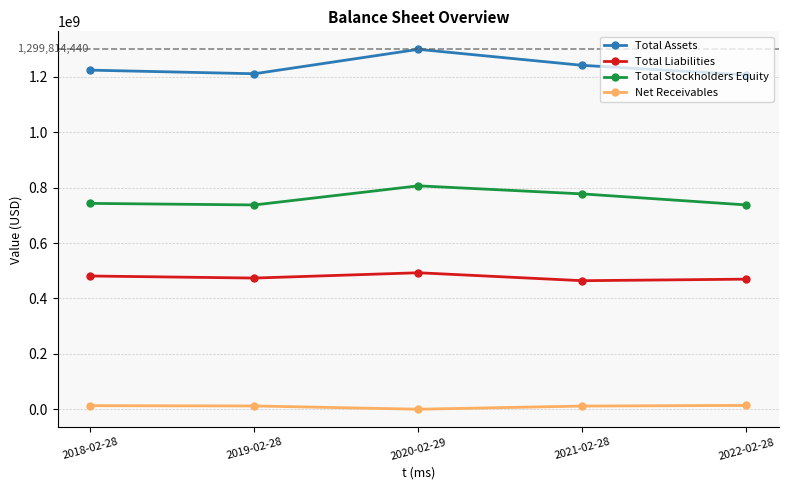

What is the label of the 5th point from the right?

2018-02-28